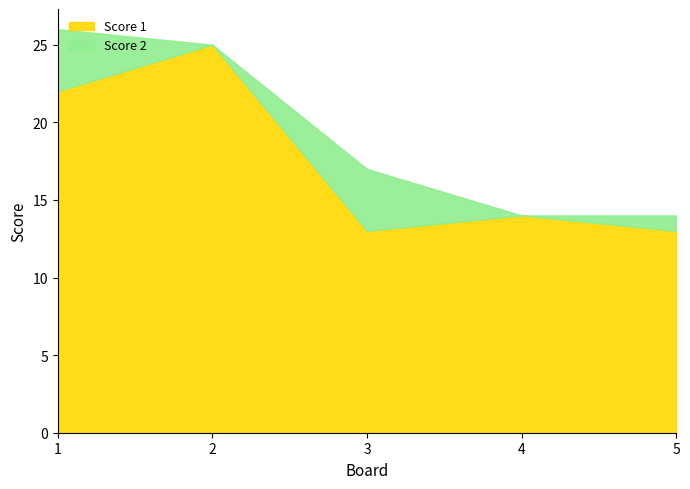

At which category does the chart reach its peak across all series?

2